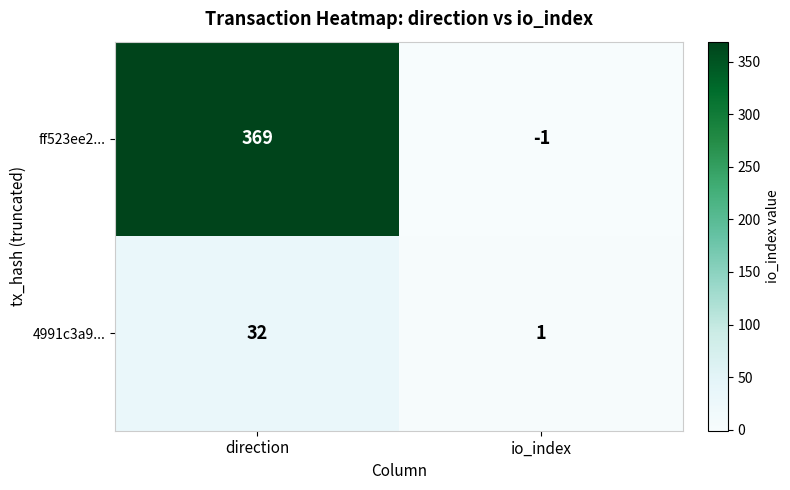

Rank the series by their average value, from lowest to highest.

4991c3a9..., ff523ee2...